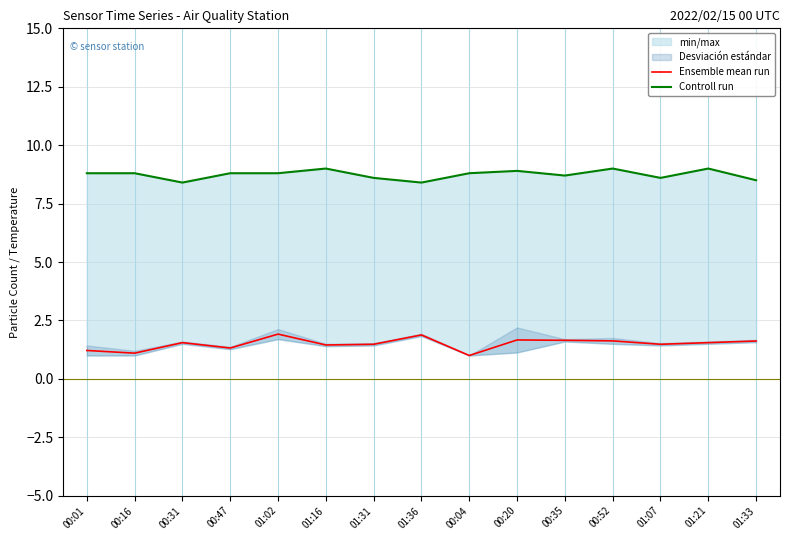

What is the difference between the highest and lowest values at 00:31?

6.9